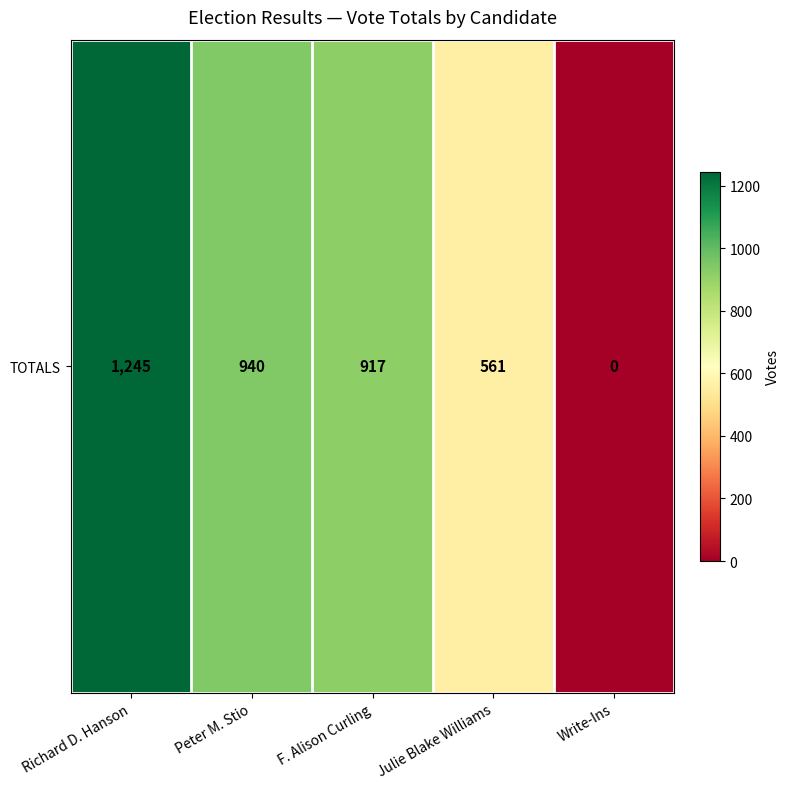

What is the sum of the values at F. Alison Curling and Richard D. Hanson?

2162